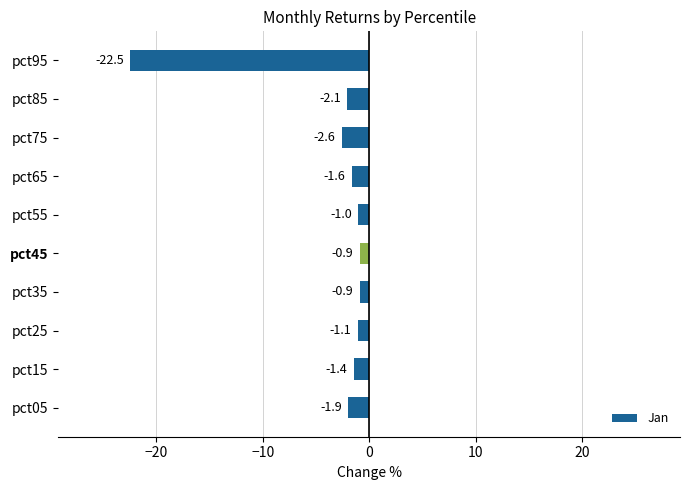

True or false: the data shows -1.9 at pct05.

True